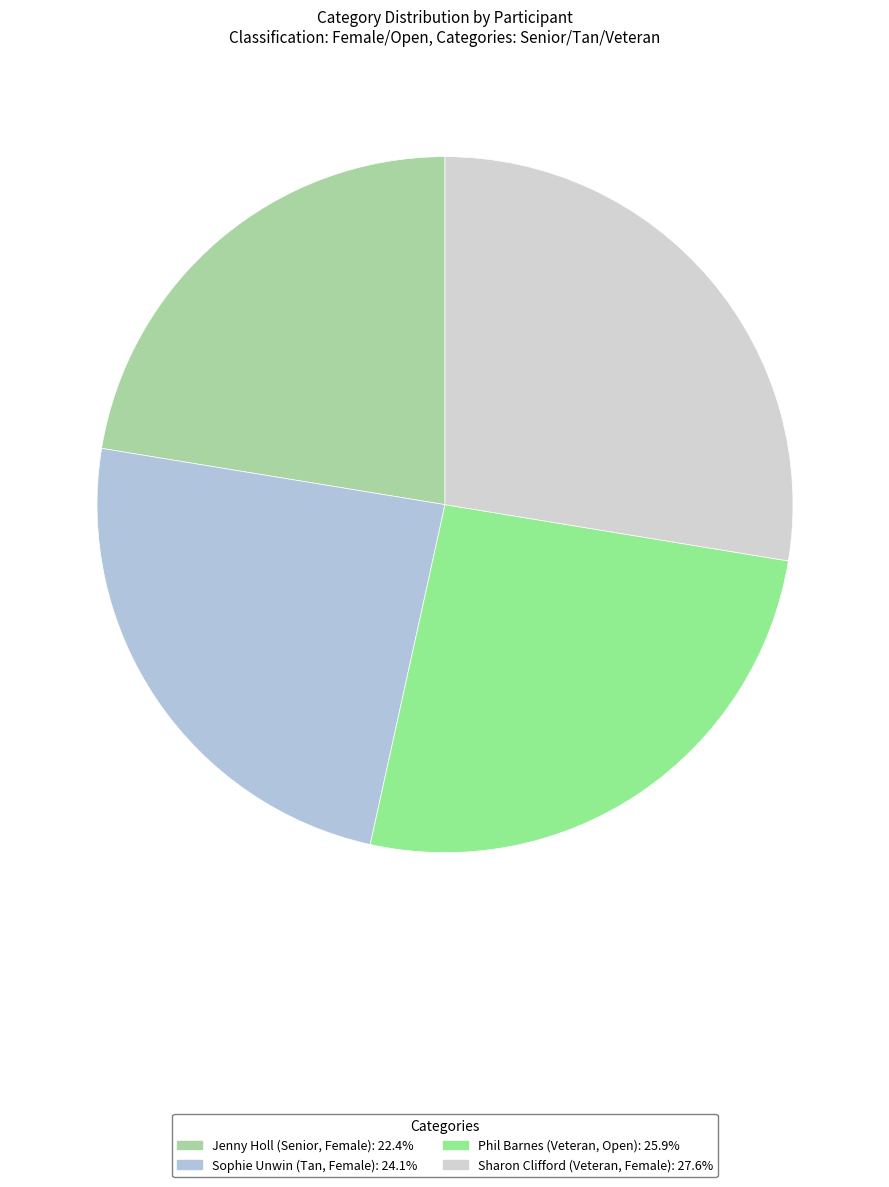

Count the number of slices in the pie.

4